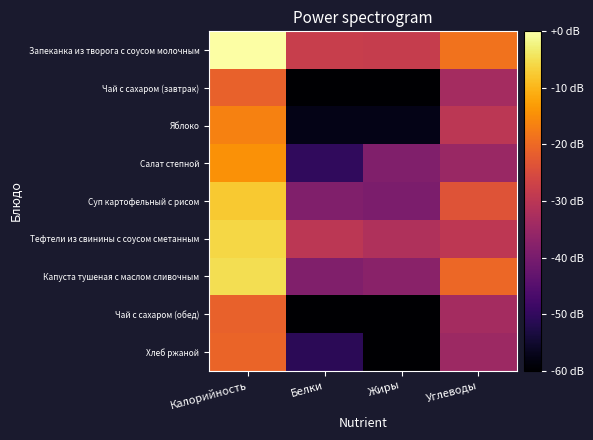

What is the total value across all series at Углеводы?

-258.7